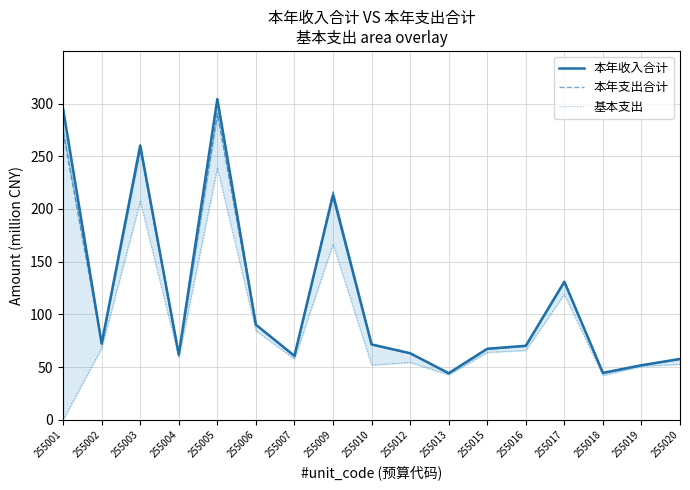

Rank the series by their maximum value, from highest to lowest.

本年收入合计, 本年支出合计, 基本支出